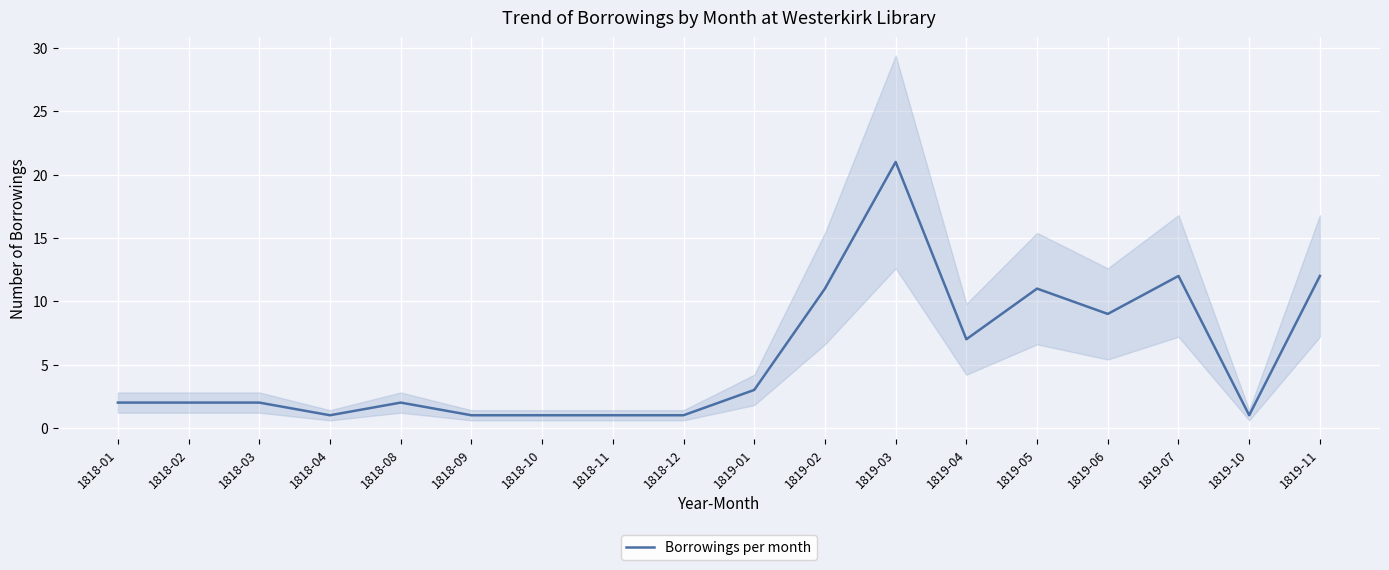

What is the value of the 3rd point from the left?

2